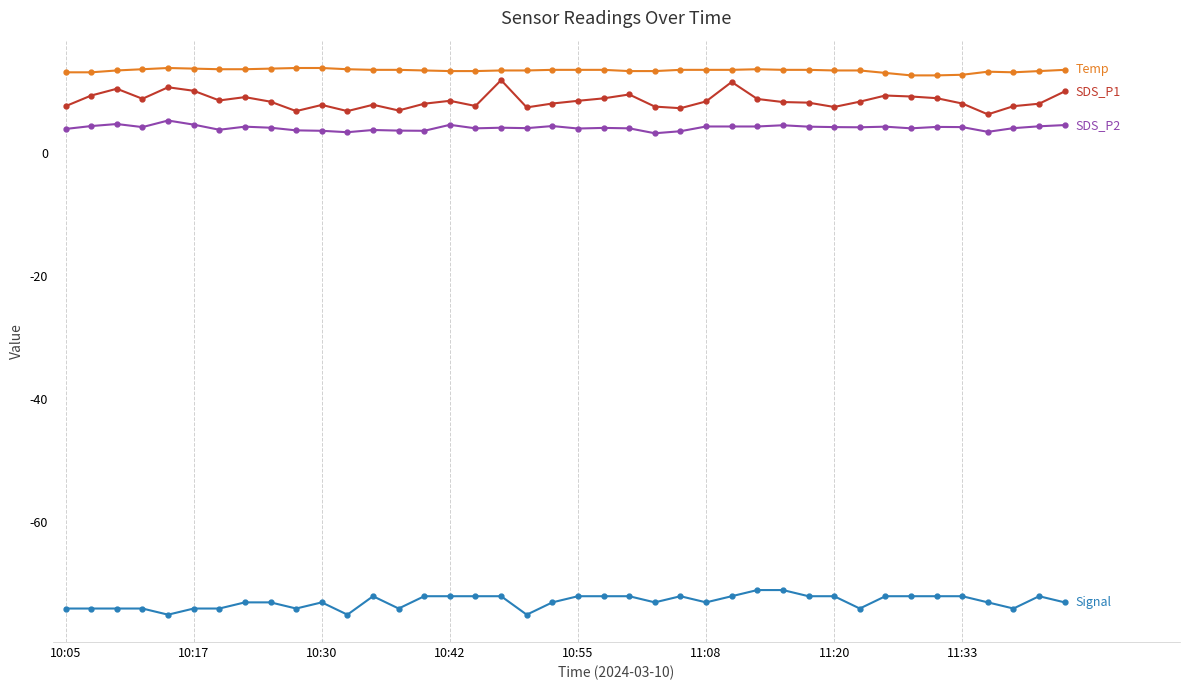

What is the smallest value displayed?

-75.0